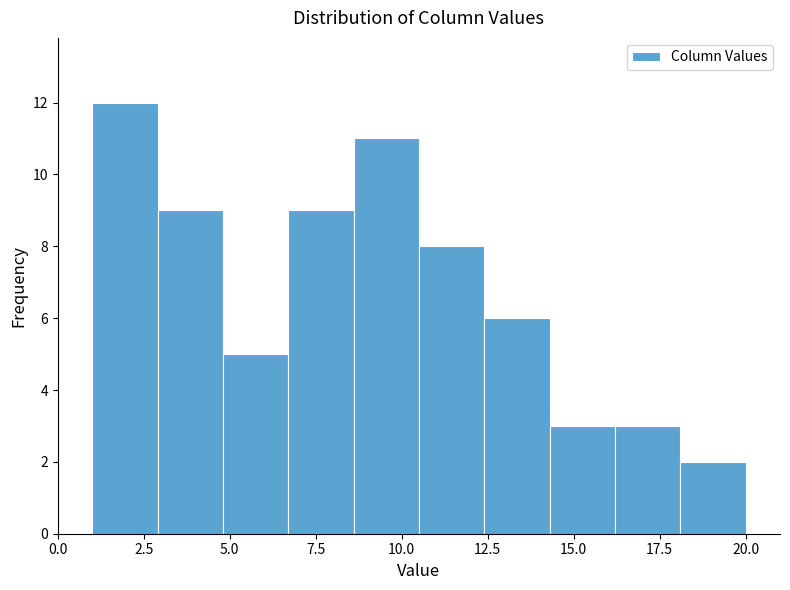

Around what value on the x-axis is the tallest bar? Give the approximate position of its centre, as read against the axis.

2.0